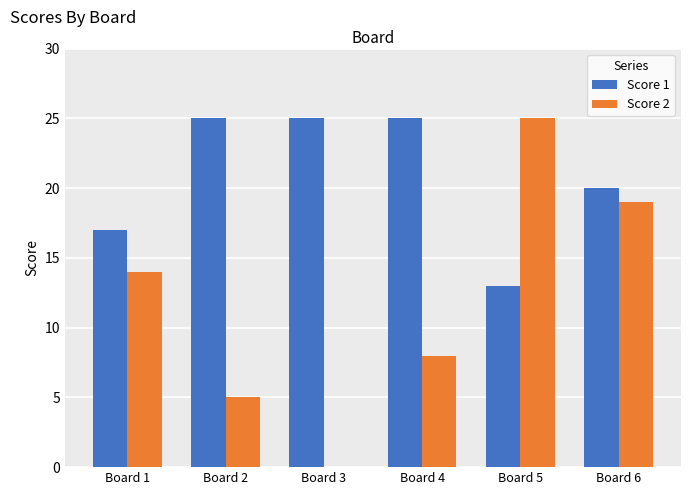

At which category is the sum across all series the highest?

Board 6